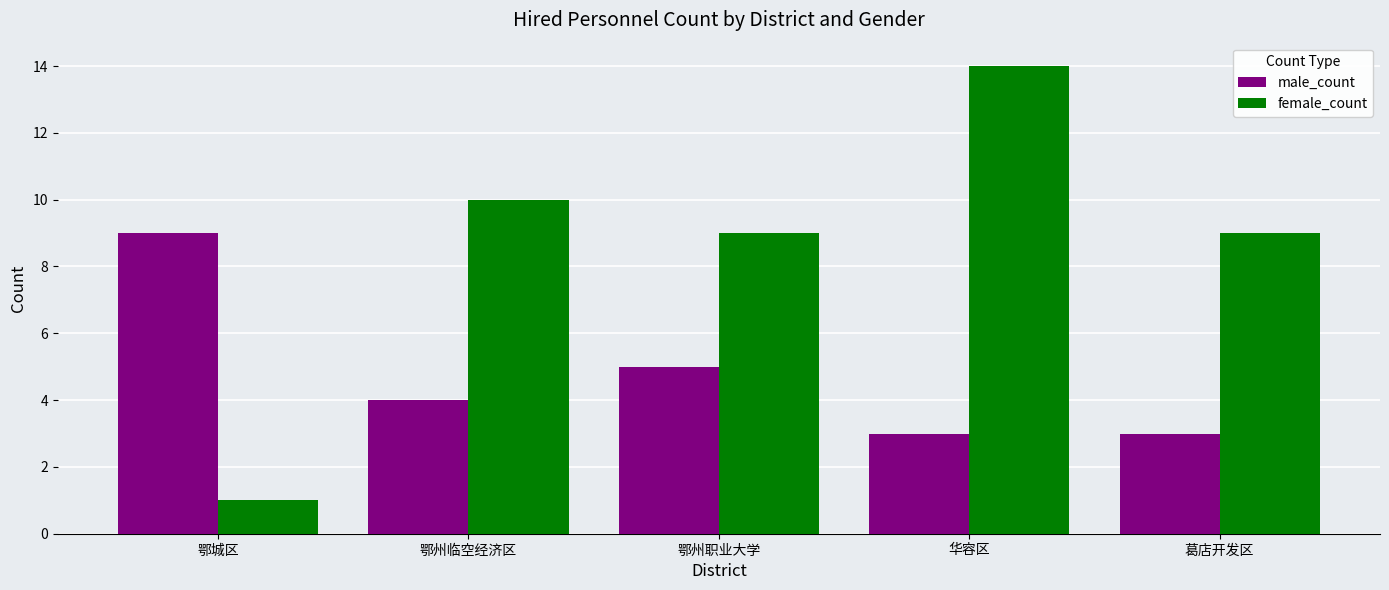

The female_count series shows 12 at 鄂州职业大学. True or false?

False